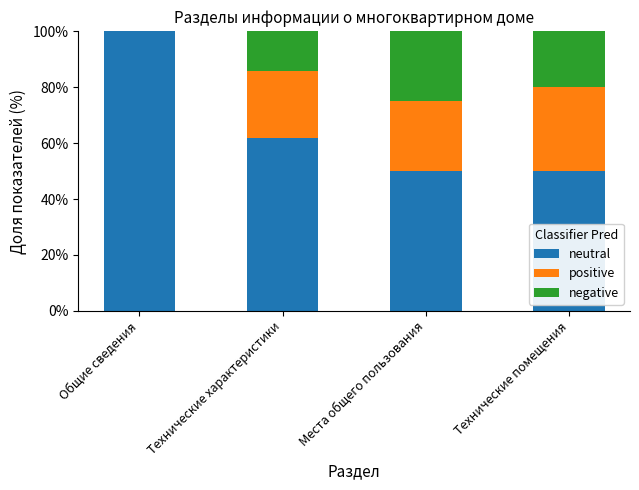

What is the approximate value of neutral at Технические помещения?

50.0